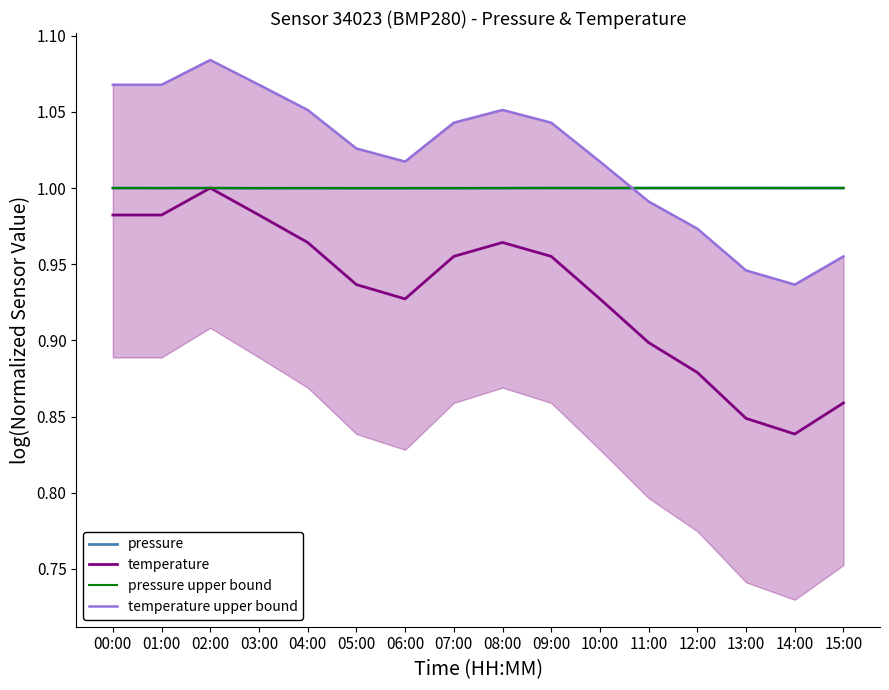

Which has a higher value, 12:00 or 09:00?

09:00